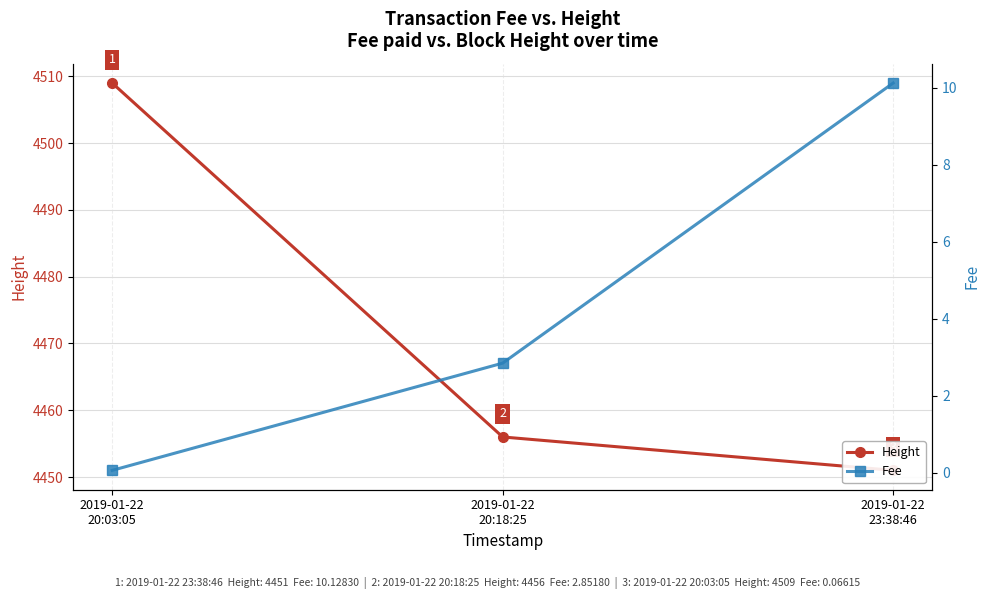

What position from the right is 2019-01-22
23:38:46?

1